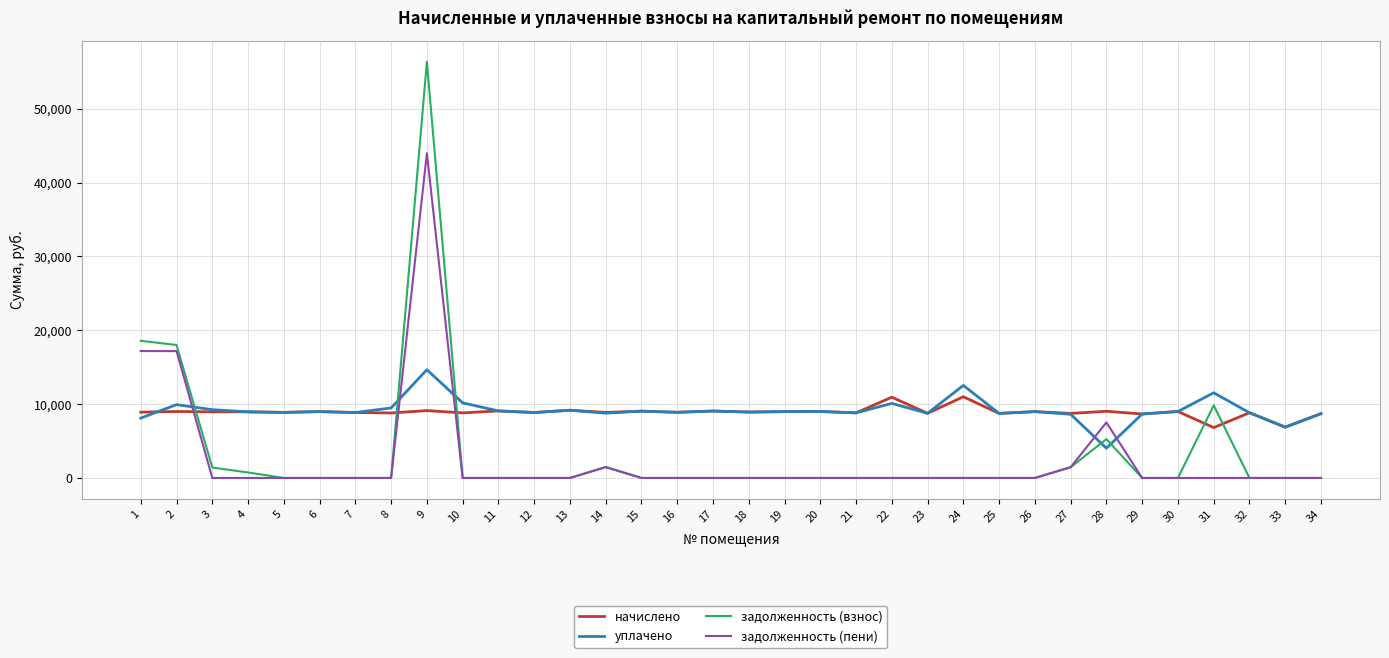

What is the difference between the second highest and second lowest values in the уплачено series?

5651.9